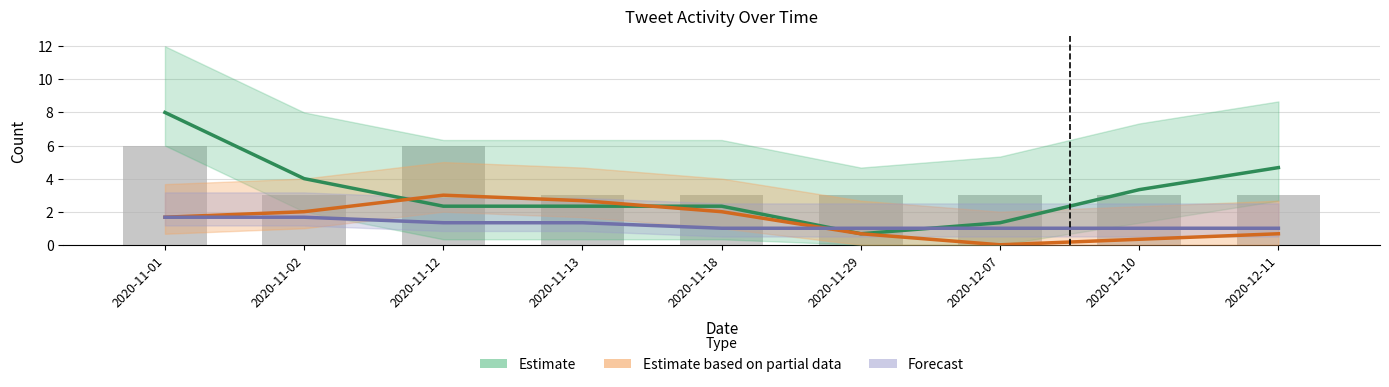

What value does the data have at 2020-12-11?

3